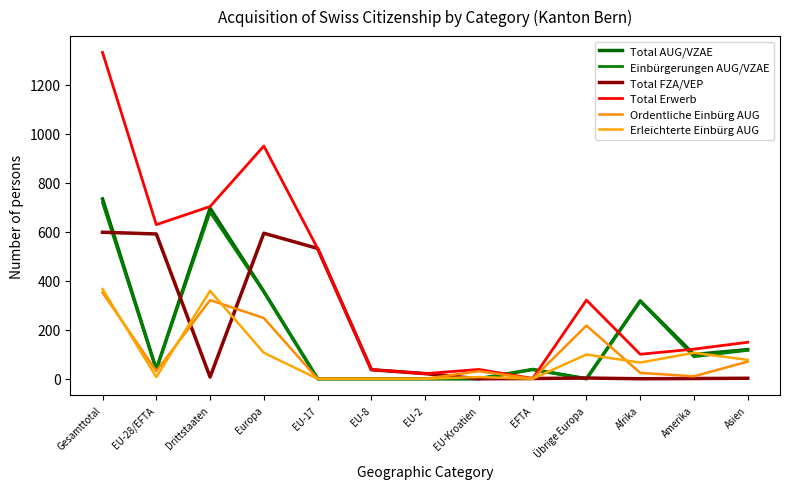

Does the chart have visible grid lines?

No